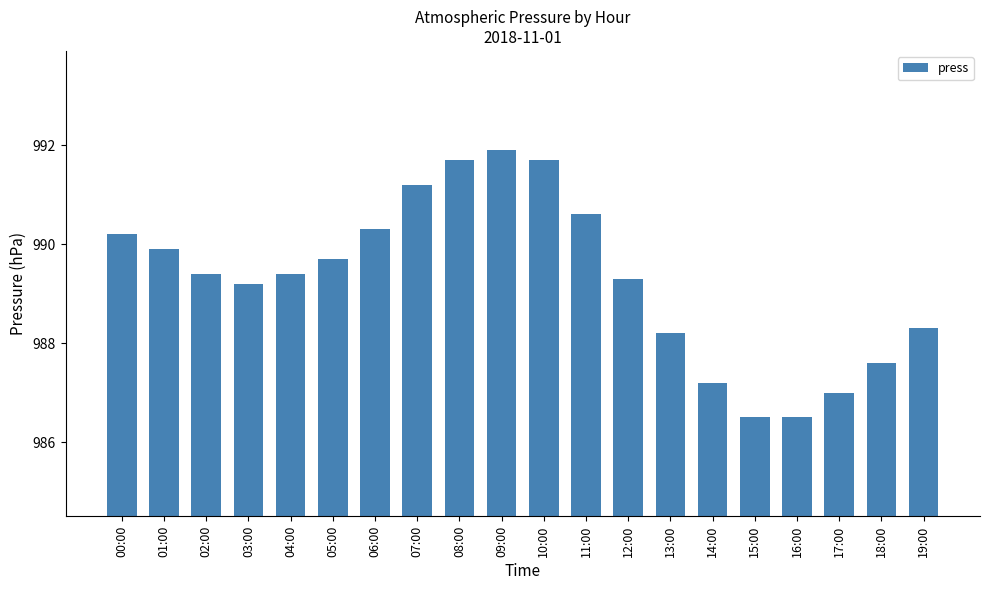

What is the maximum value shown in the chart?

991.9